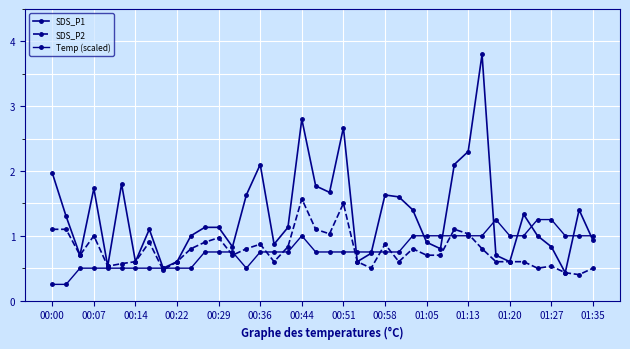

At which category is the sum across all series the highest?

31